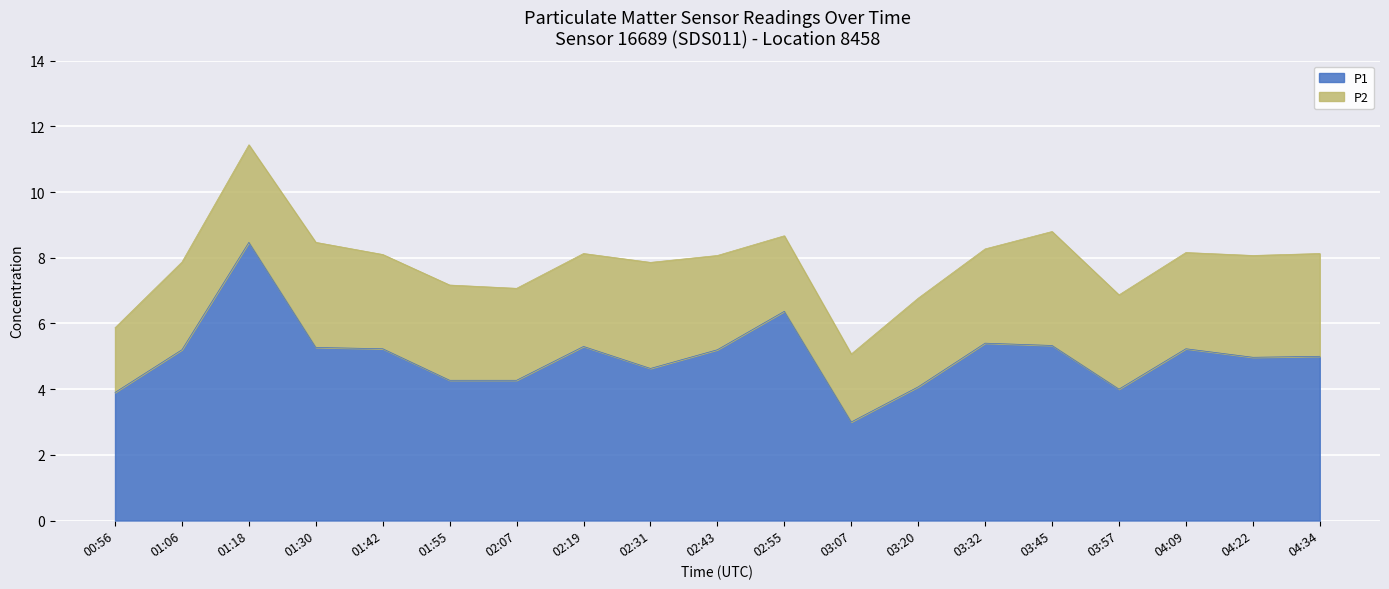

At which category does the chart reach its peak across all series?

01:18